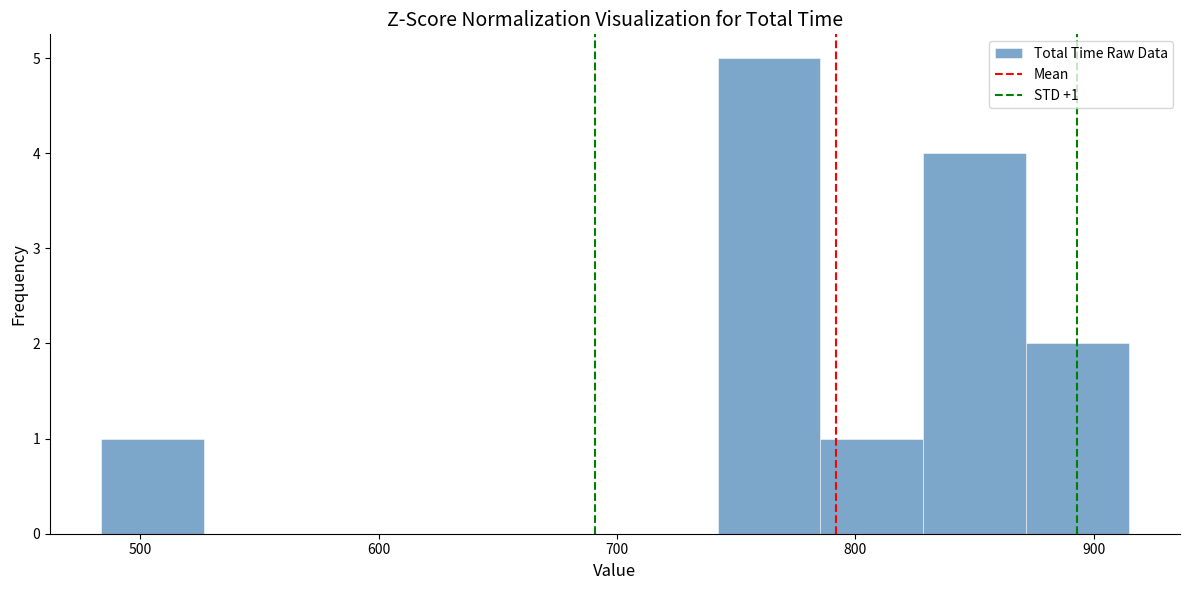

Which range on the x-axis has the tallest bar?

740 to 790